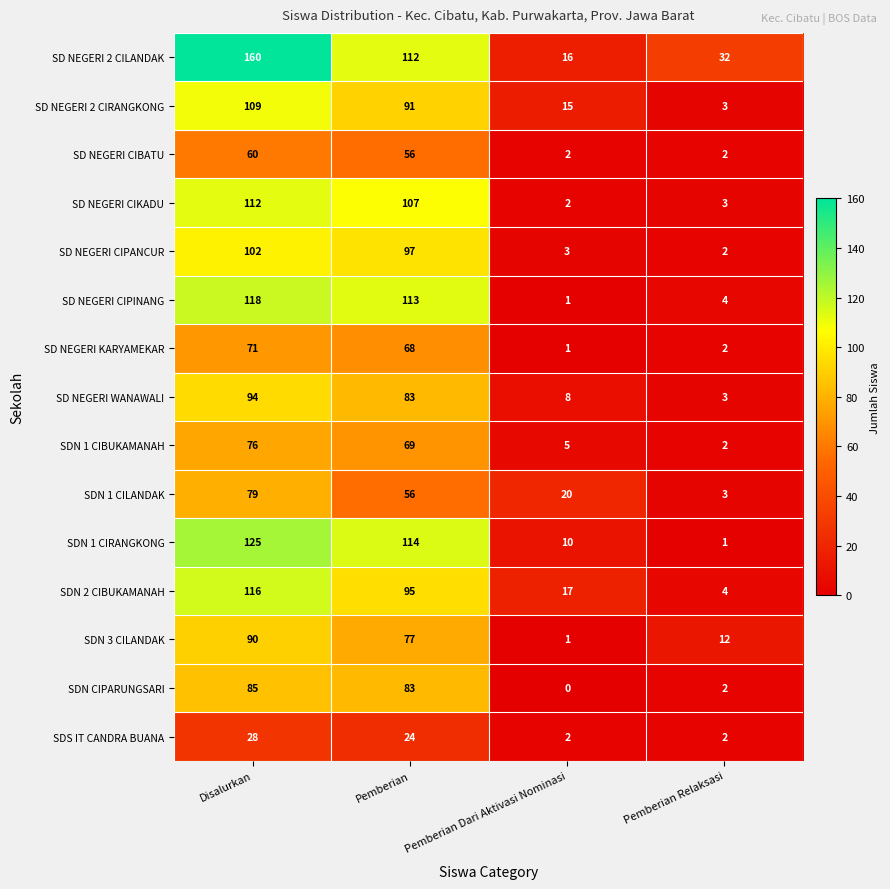

What is the difference between the maximum and second lowest values in the SD NEGERI CIKADU series?

109